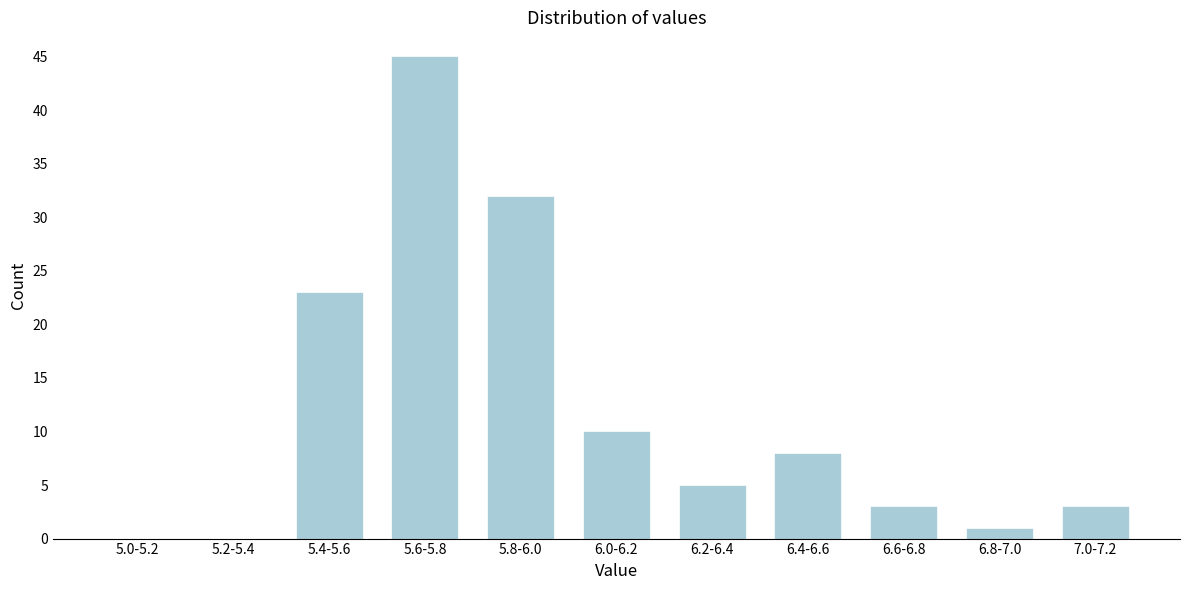

Reading left to right, extract all data points from this chart.

5.0-5.2=0	5.2-5.4=0	5.4-5.6=23	5.6-5.8=45	5.8-6.0=32	6.0-6.2=10	6.2-6.4=5	6.4-6.6=8	6.6-6.8=3	6.8-7.0=1	7.0-7.2=3